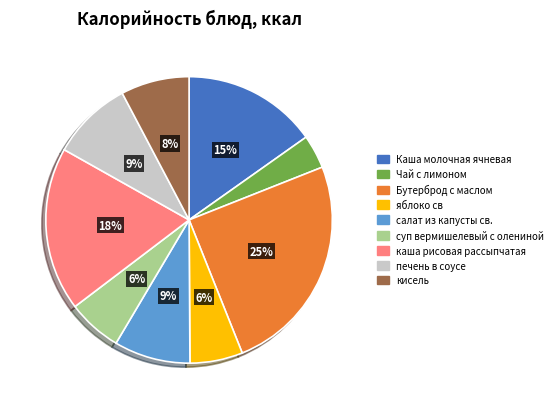

Count the number of slices in the pie.

9